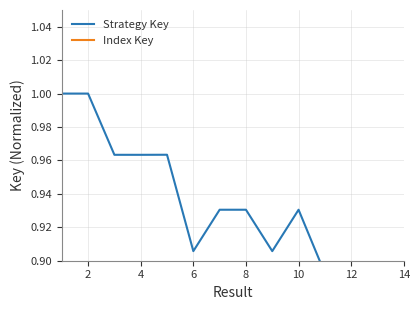

At which category is the sum across all series the highest?

2